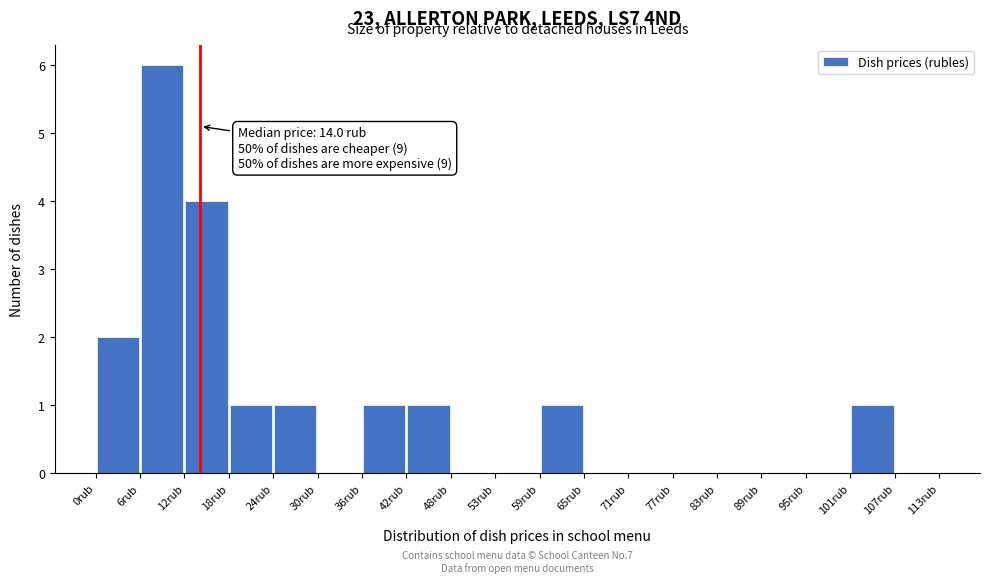

Over which range of the x-axis is the bar tallest?

6 to 12